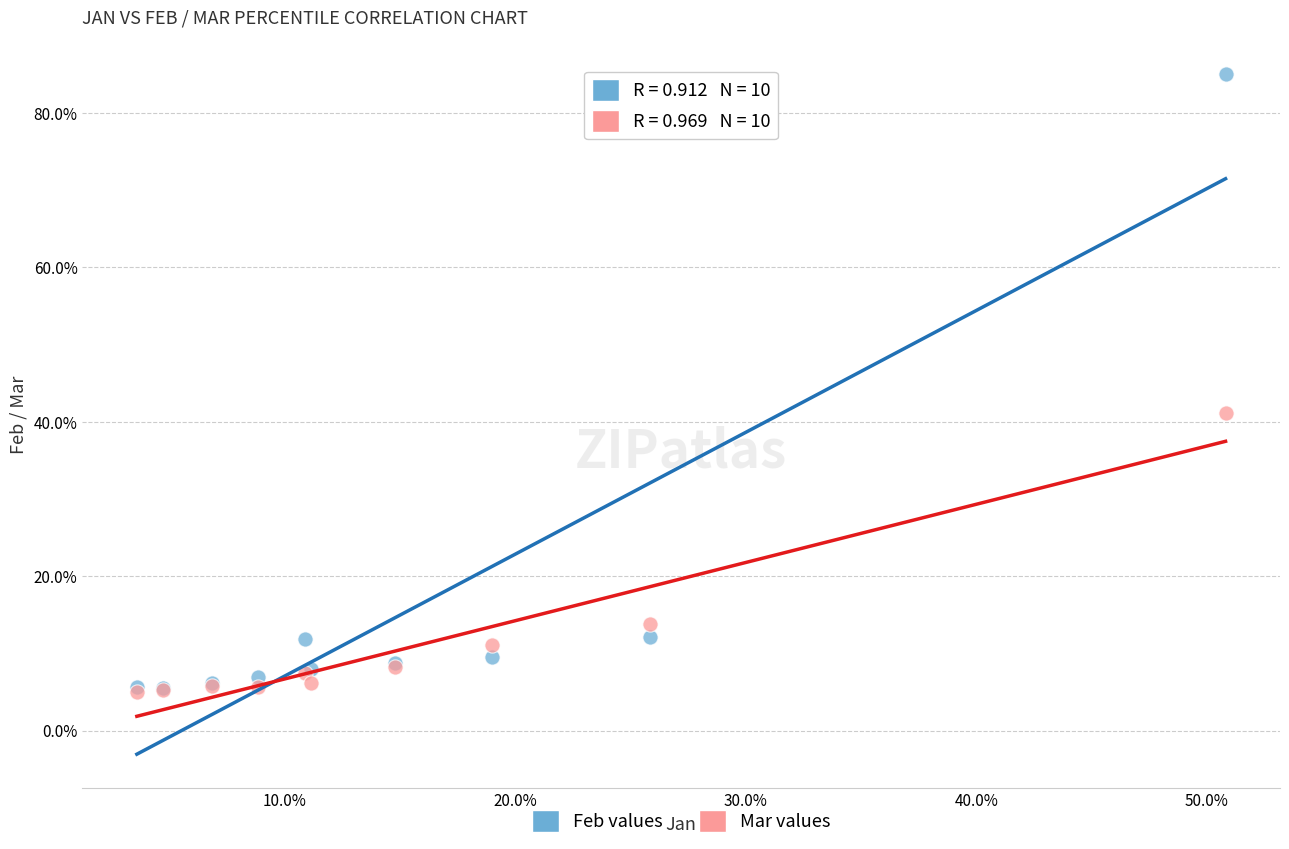

What are all the series names shown in the legend?

Feb values, Mar values